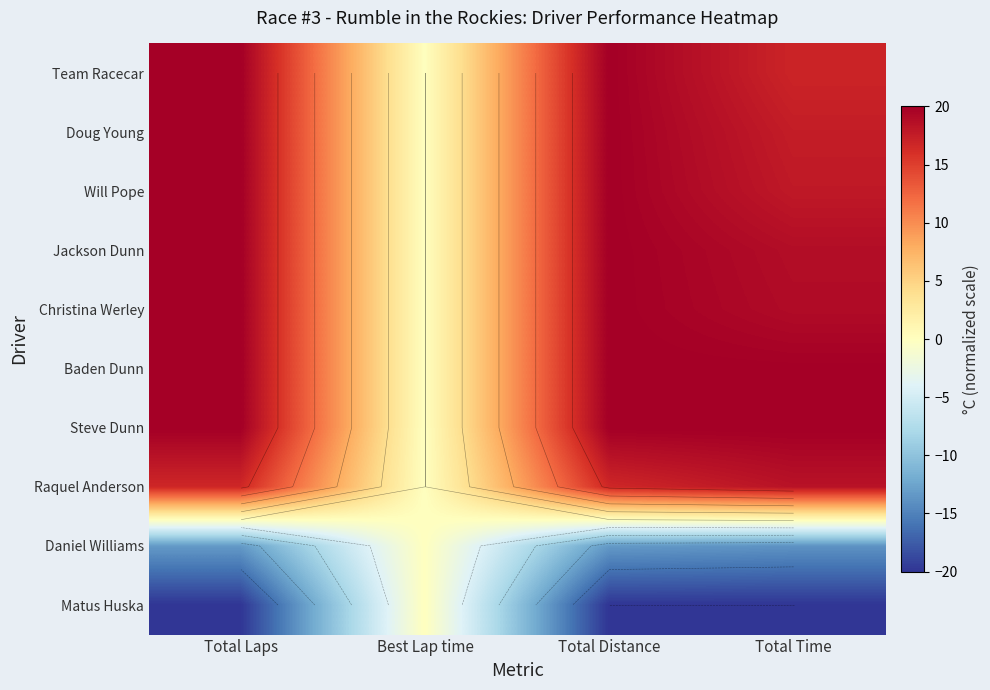

At which category is the sum across all series the highest?

Total Distance